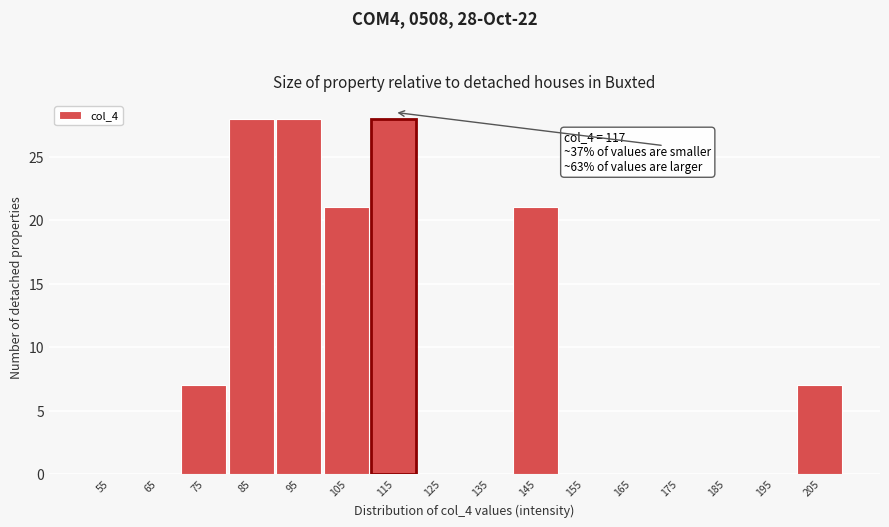

Reading left to right, list all the values displayed in this chart.

55=0	65=0	75=7	85=28	95=28	105=21	115=28	125=0	135=0	145=21	155=0	165=0	175=0	185=0	195=0	205=7